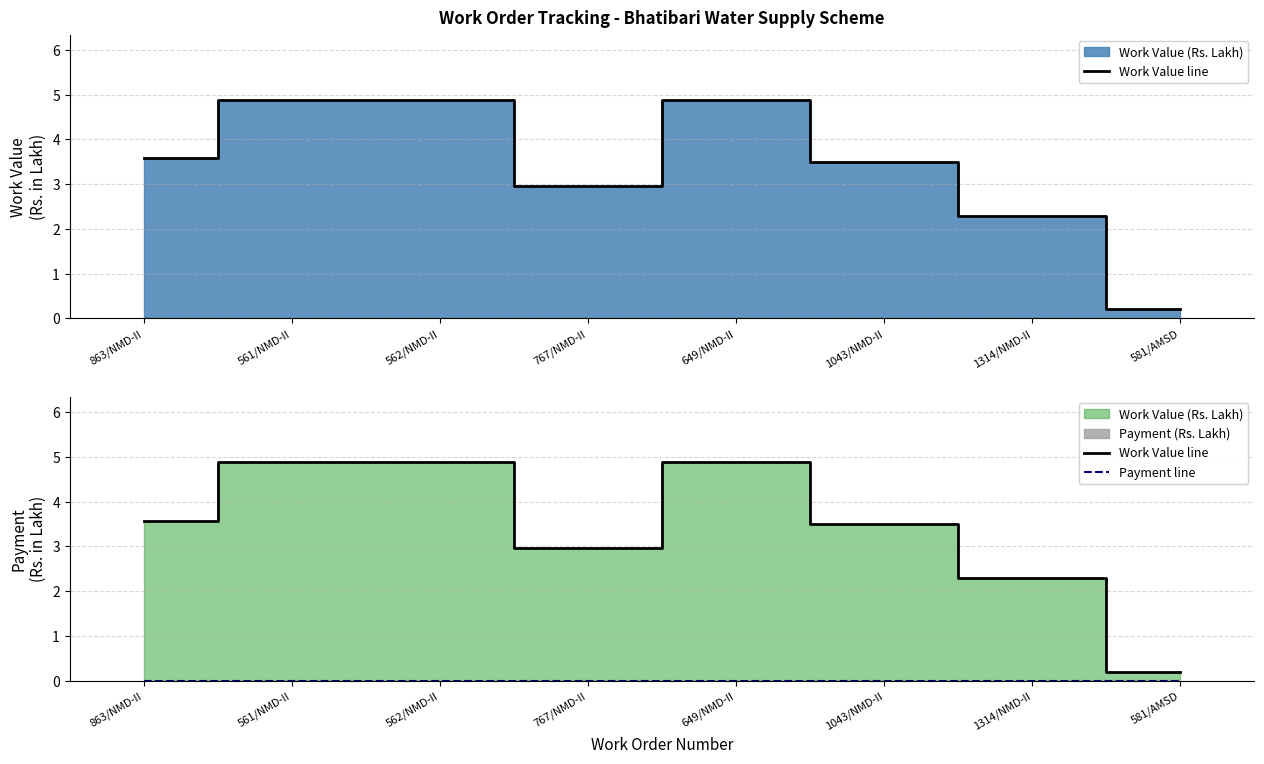

True or false: Payment line and Work Value line cross at least once.

False